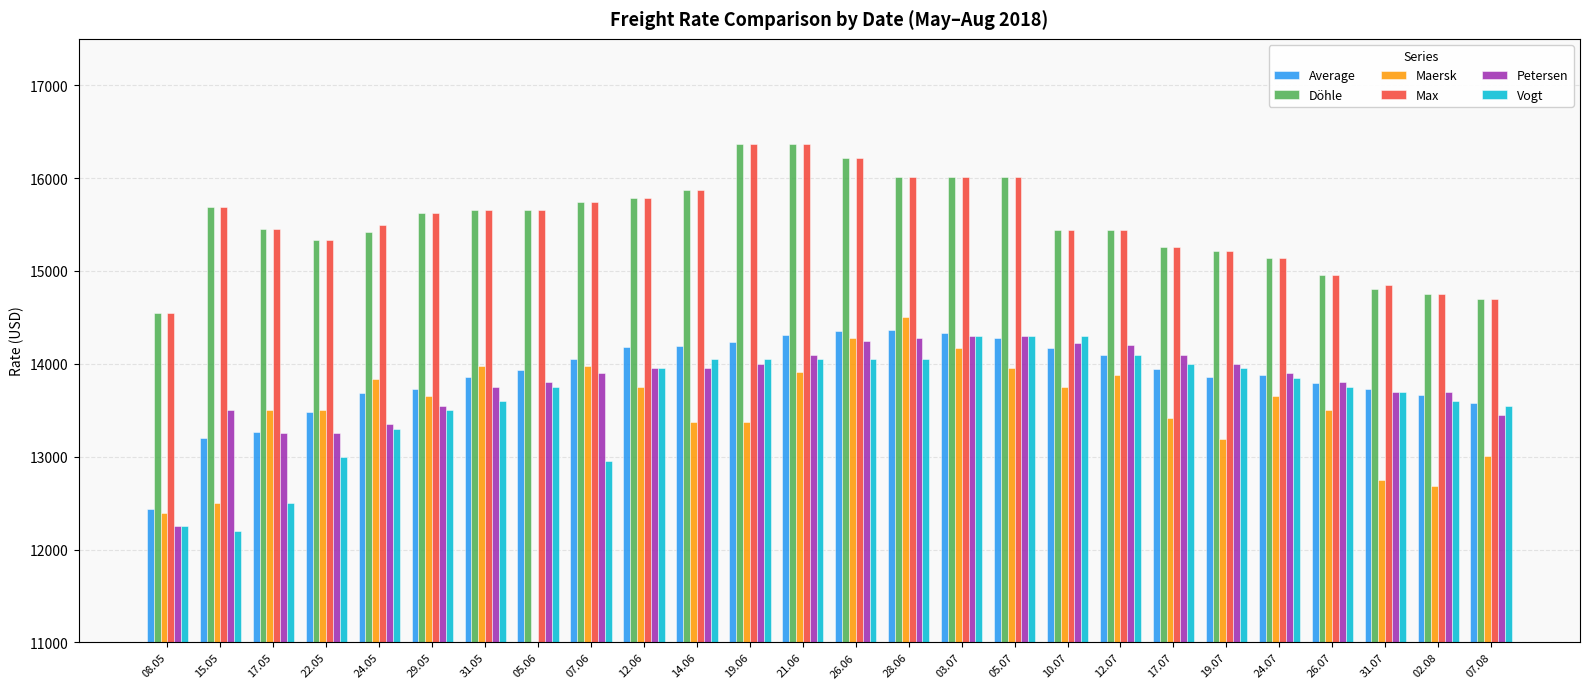

What is the sum of all Petersen values?

358800